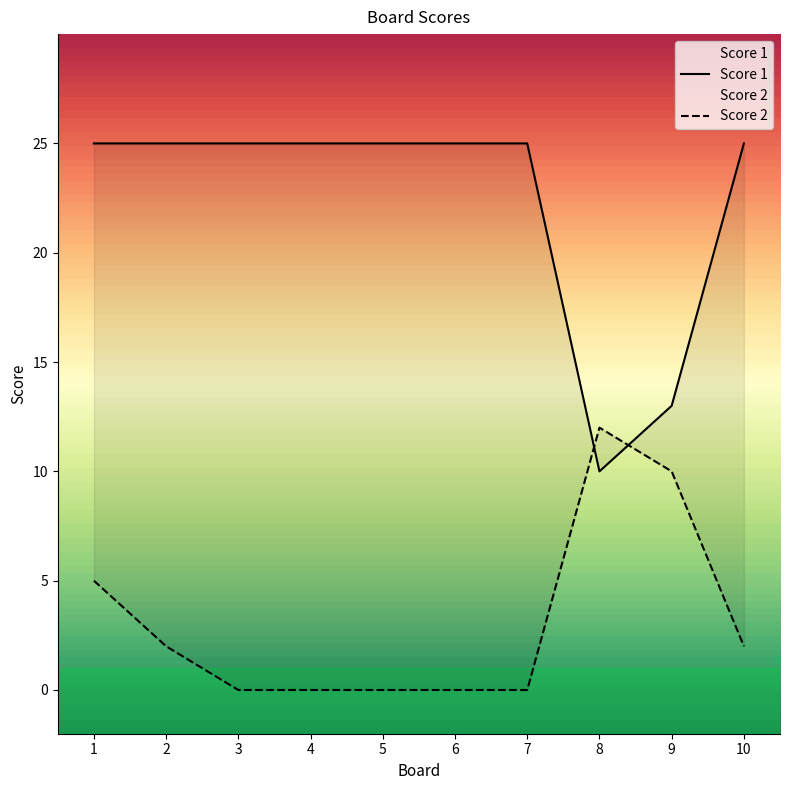

What is the difference between the highest and lowest values at 7?

25